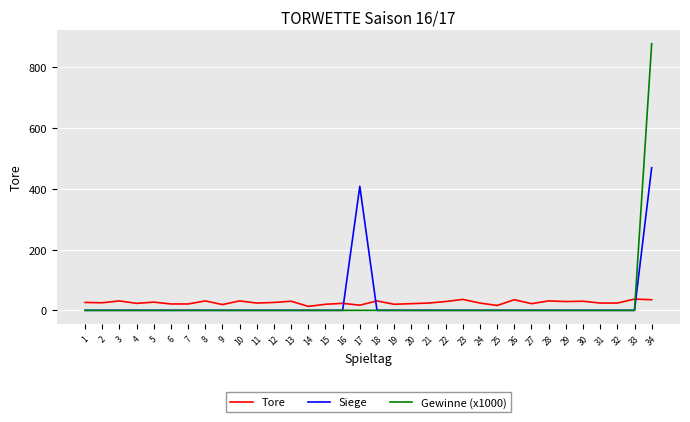

What is the highest value of the Tore series?

37